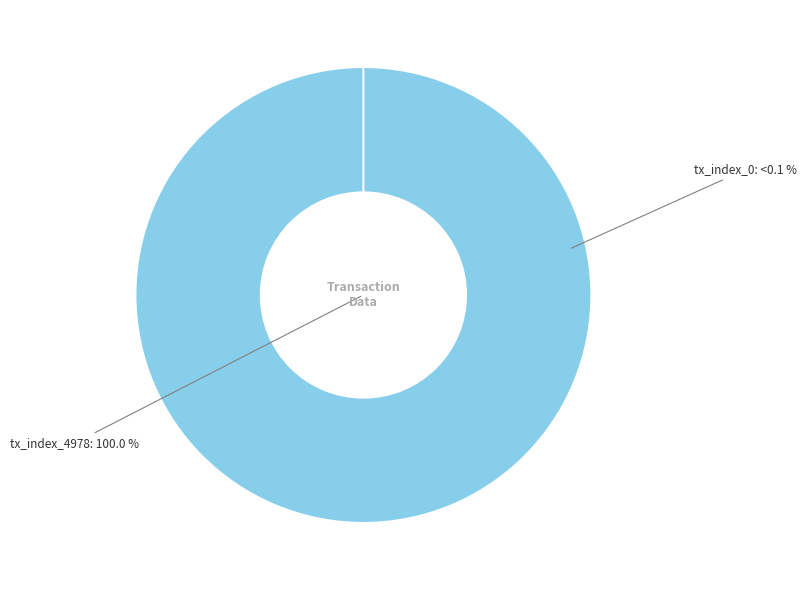

Which category has the biggest portion of the pie?

tx_index_4978